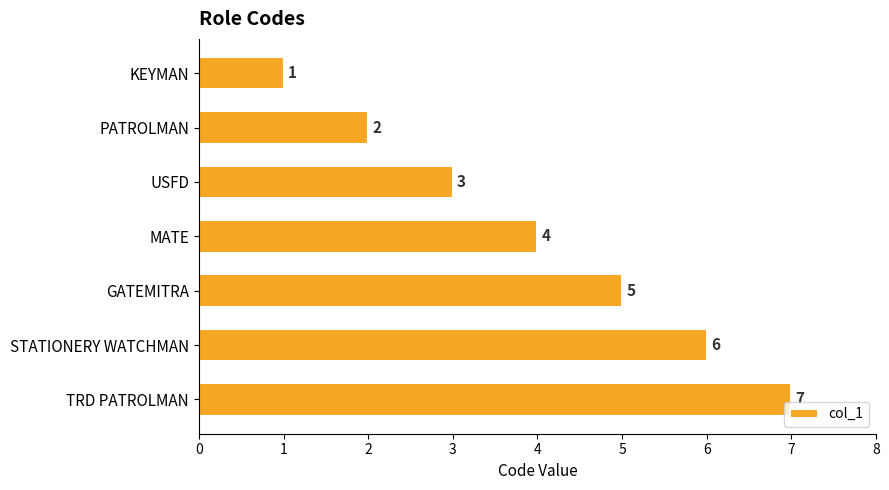

At which category does the chart reach its peak across all series?

TRD PATROLMAN